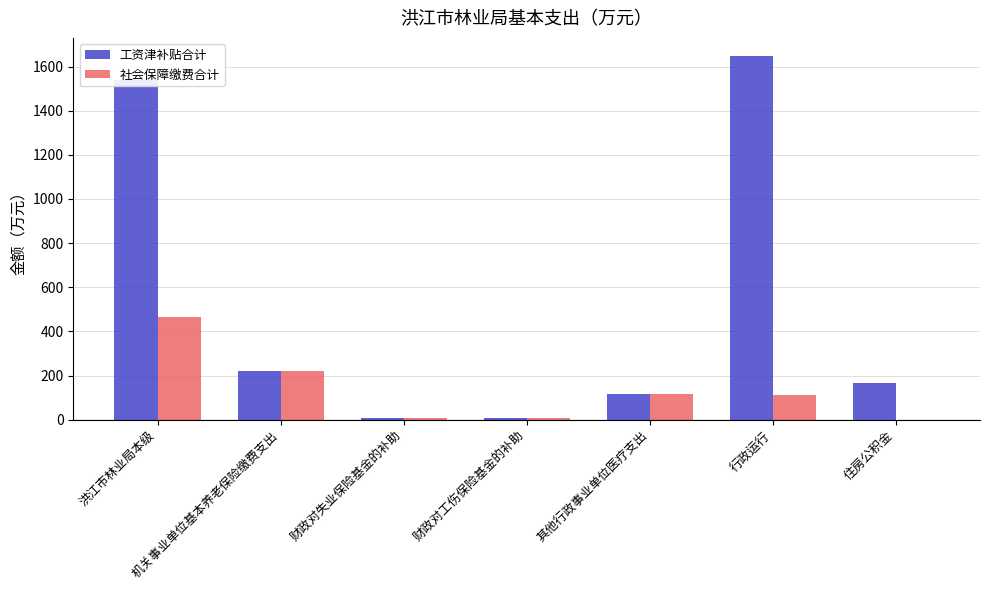

What is the greatest value displayed?

1647.5